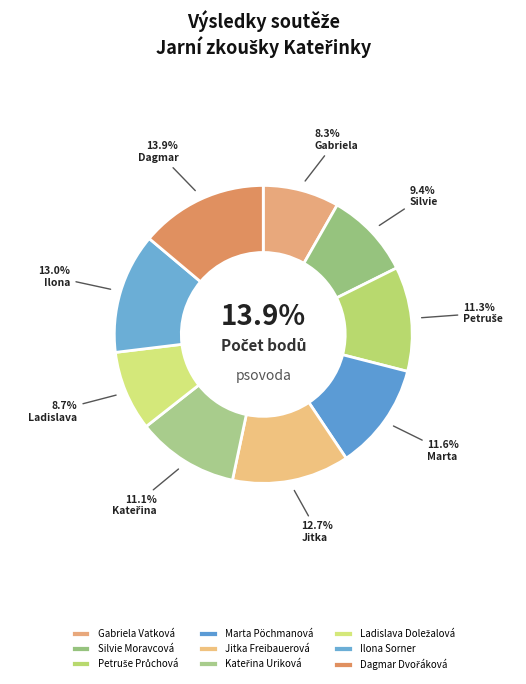

Is there any slice that represents more than half of the pie?

No